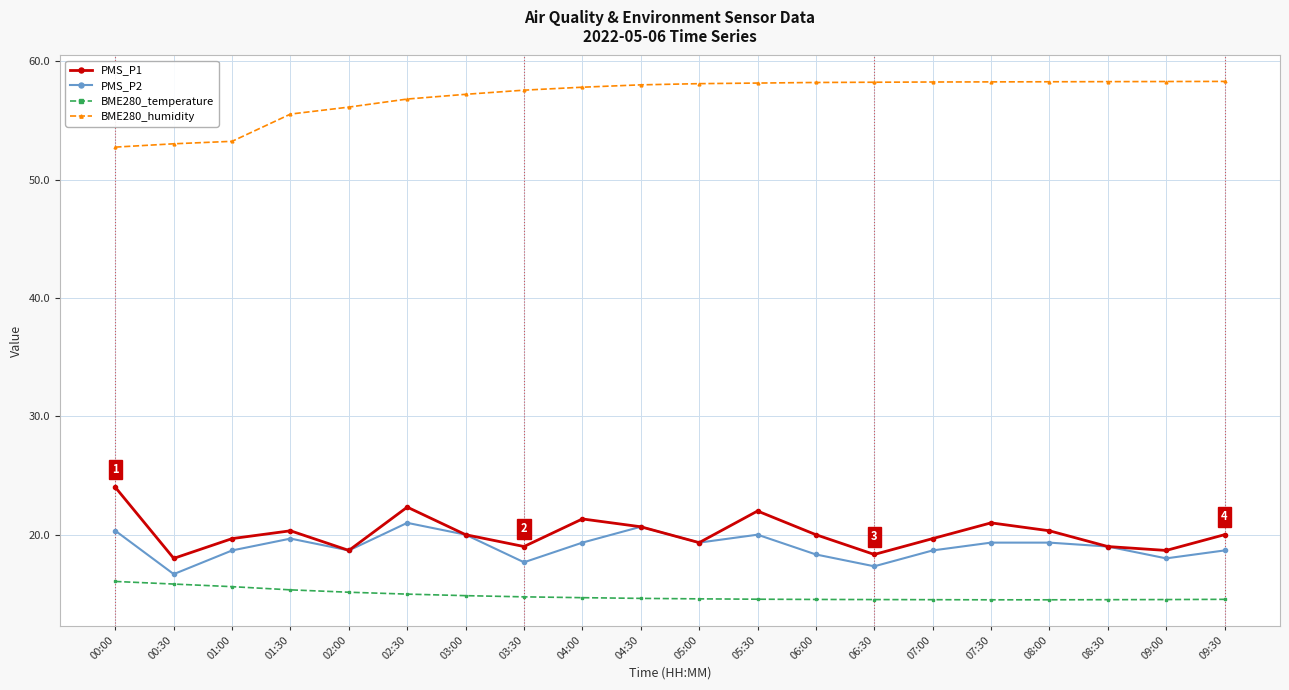

Which series has the largest total across all categories?

BME280_humidity